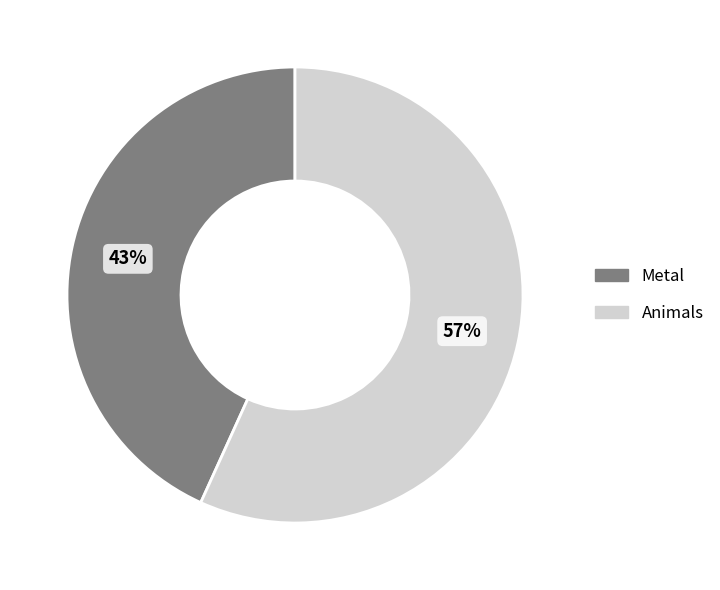

True or false: Animals accounts for 45% of the total.

False